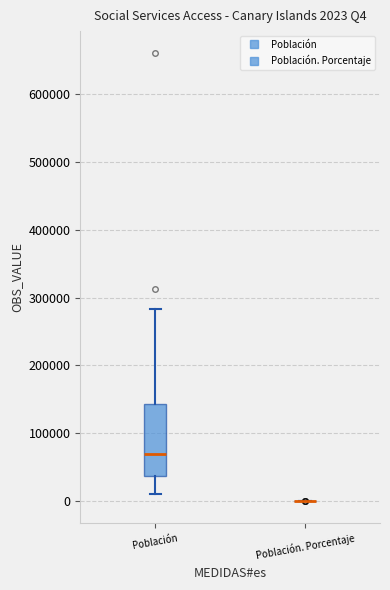

Which box is the tallest, from its lower edge to its upper edge?

Población